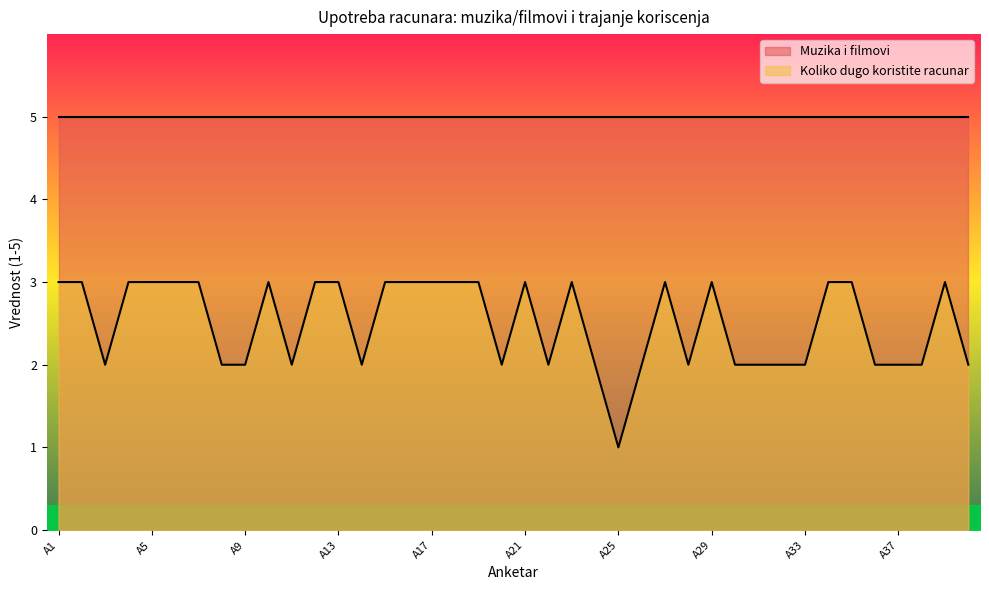

What is the average value?

2